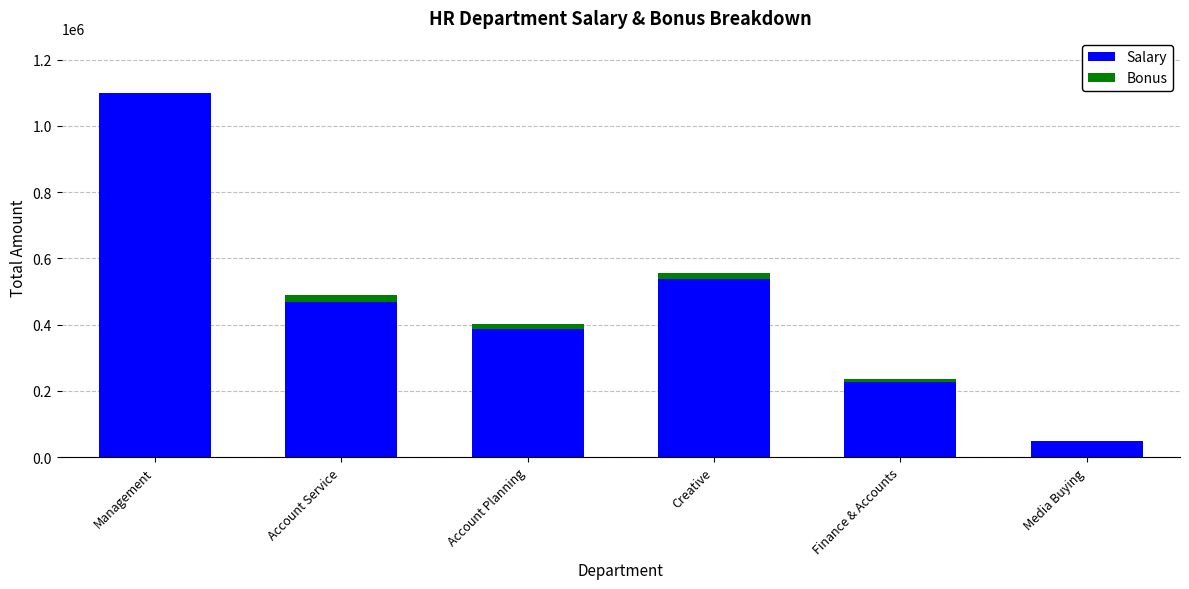

What is the sum of all Salary values?

2769191